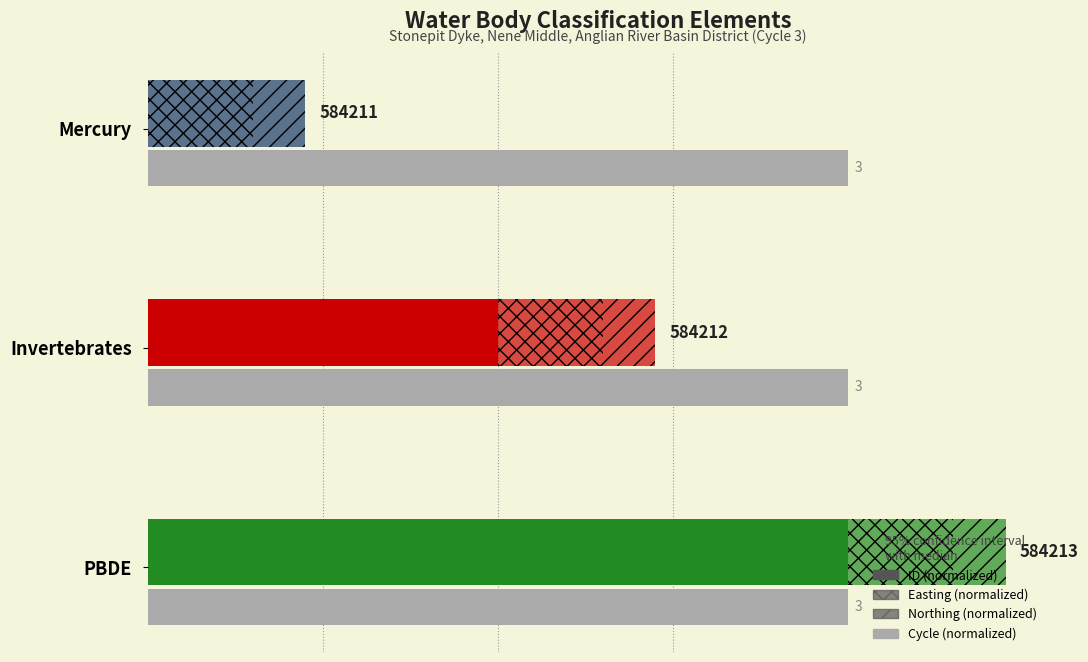

Are the bars grouped side by side (vs. stacked)?

Yes